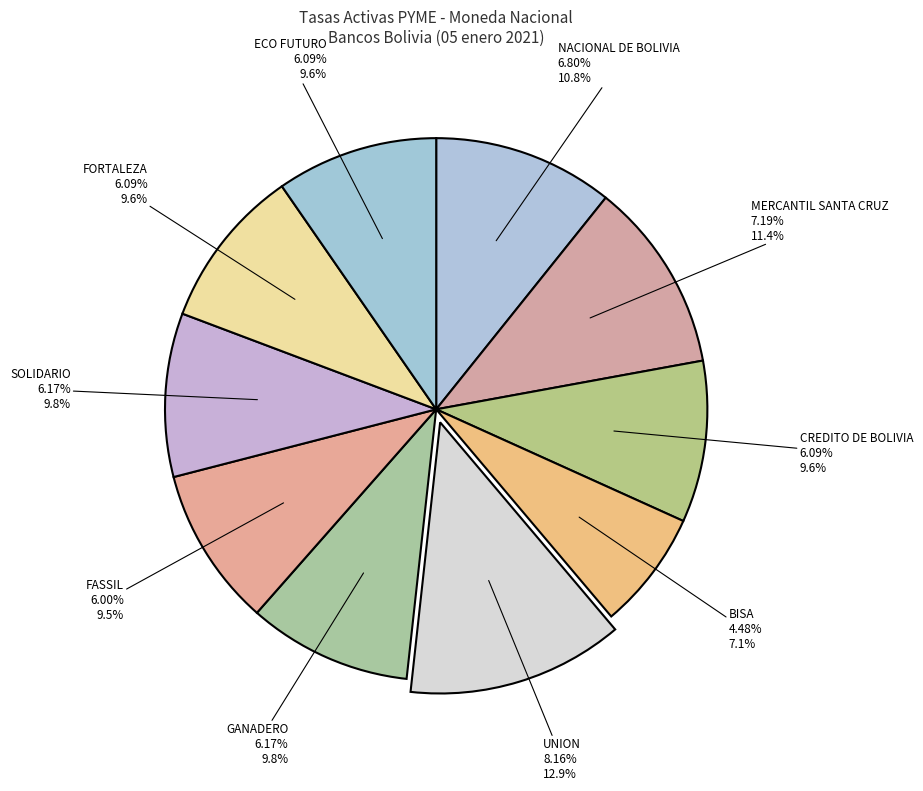

What is the change in value from NACIONAL DE BOLIVIA to SOLIDARIO?

-0.6